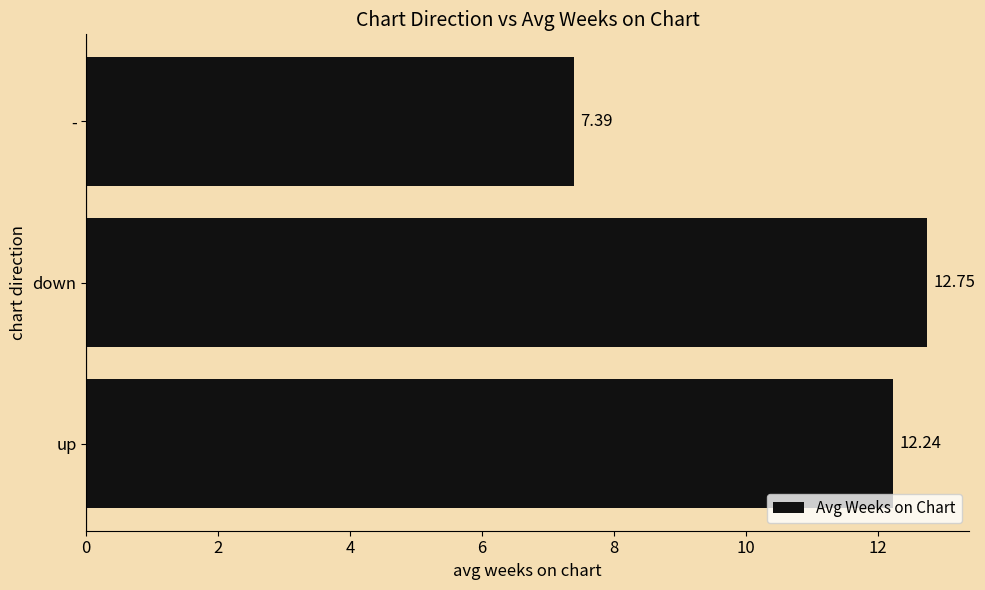

Which has a higher value, - or up?

up